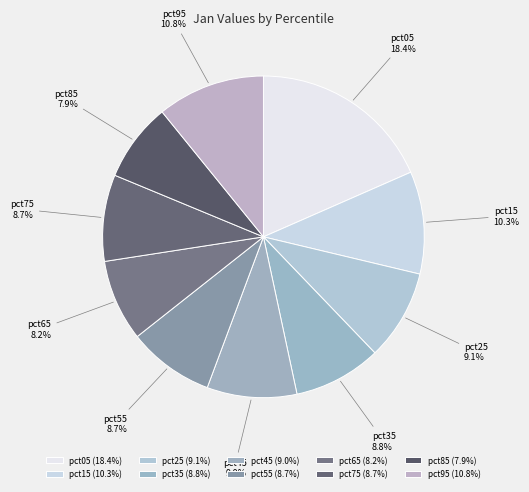

Is pct75 the majority of the pie?

No